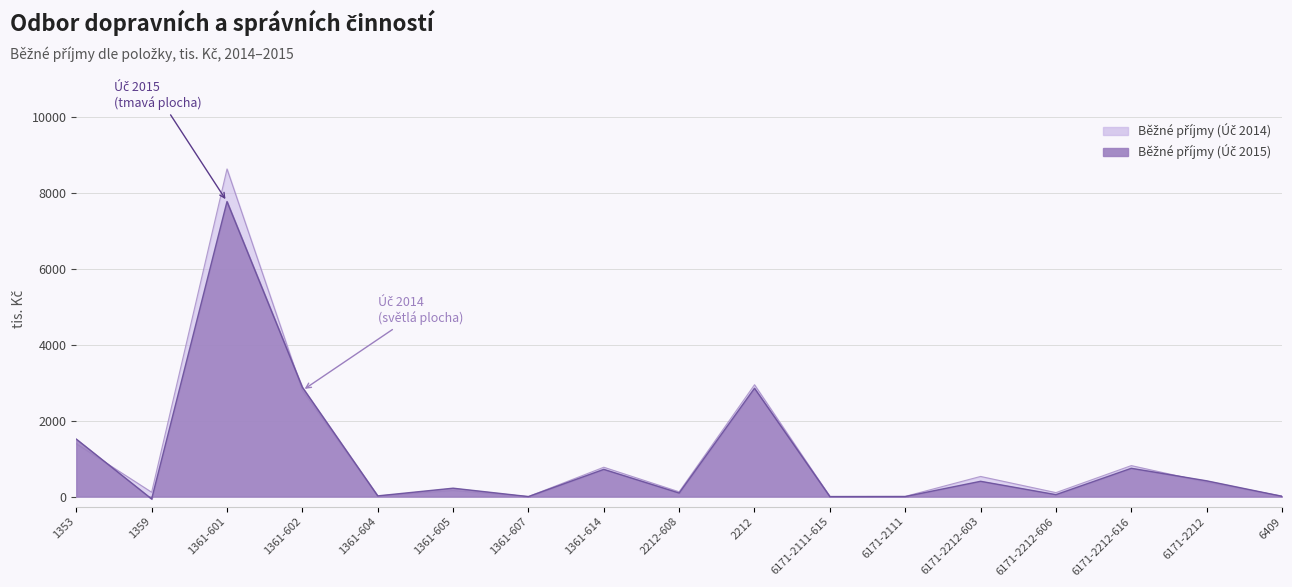

List the series in order of their peak value, lowest first.

Běžné příjmy (Úč 2015), Běžné příjmy (Úč 2014)